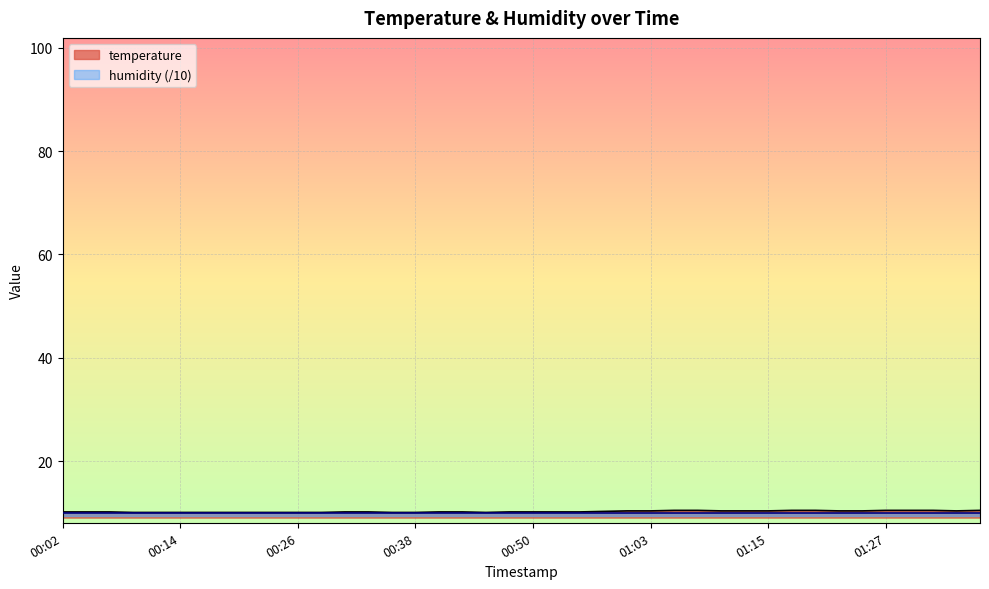

Rank the categories by value from highest to lowest.

01:05, 01:07, 01:17, 01:20, 01:27, 01:29, 01:32, 01:37, 01:00, 01:03, 01:10, 01:12, 01:15, 01:22, 01:24, 01:34, 00:58, 00:02, 00:04, 00:07, 00:31, 00:33, 00:41, 00:43, 00:48, 00:50, 00:53, 00:55, 00:09, 00:11, 00:14, 00:16, 00:19, 00:21, 00:24, 00:26, 00:28, 00:36, 00:38, 00:46